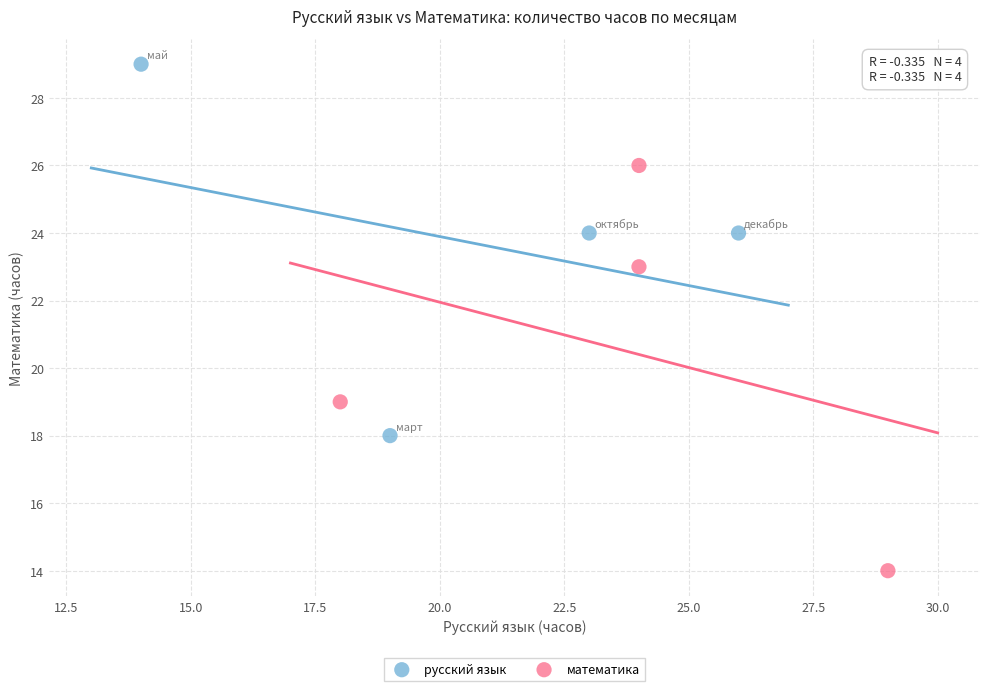

Which series has the widest spread of Y values?

математика